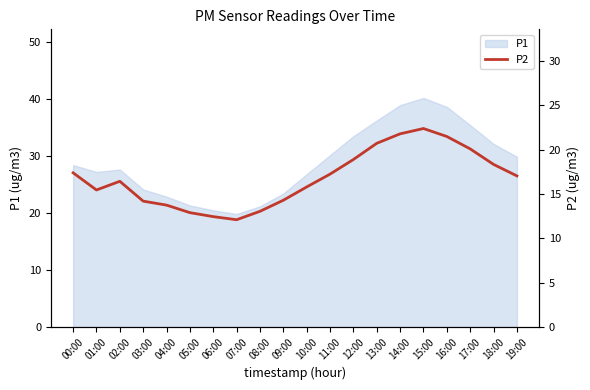

The value of P1 at 15:00 is 40.1. True or false?

True